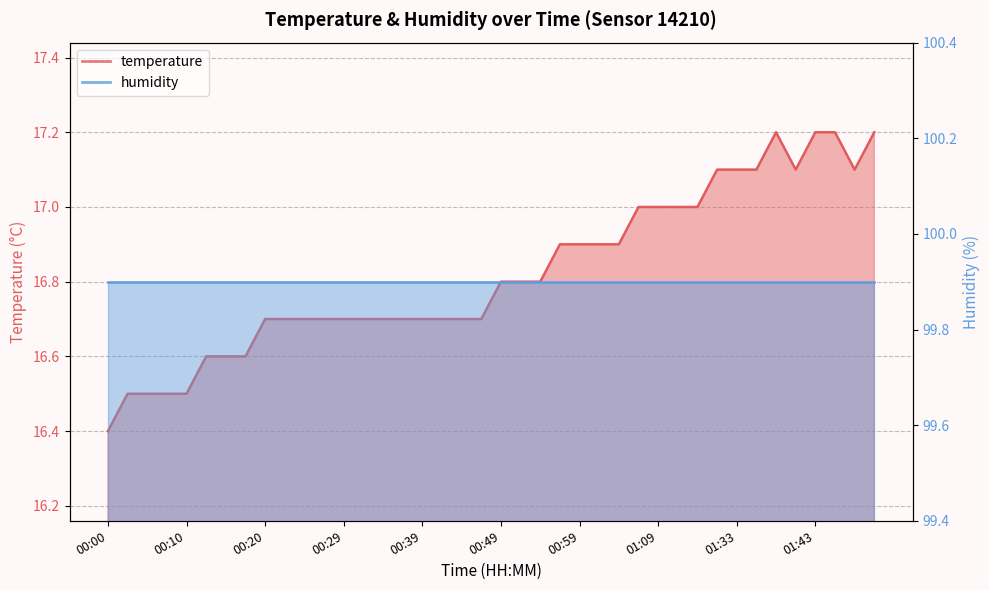

Does the chart have visible grid lines?

Yes